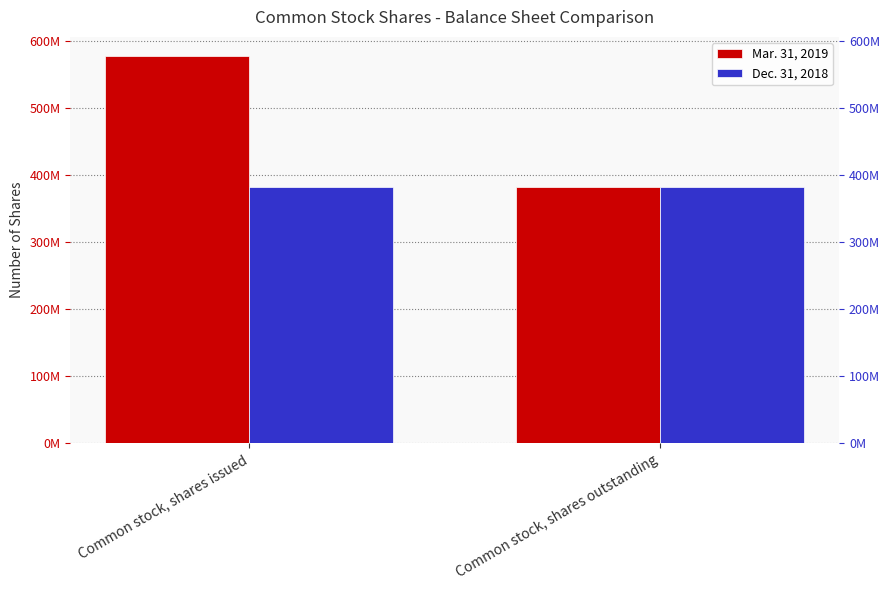

Rank the series by their maximum value, from lowest to highest.

Dec. 31, 2018, Mar. 31, 2019